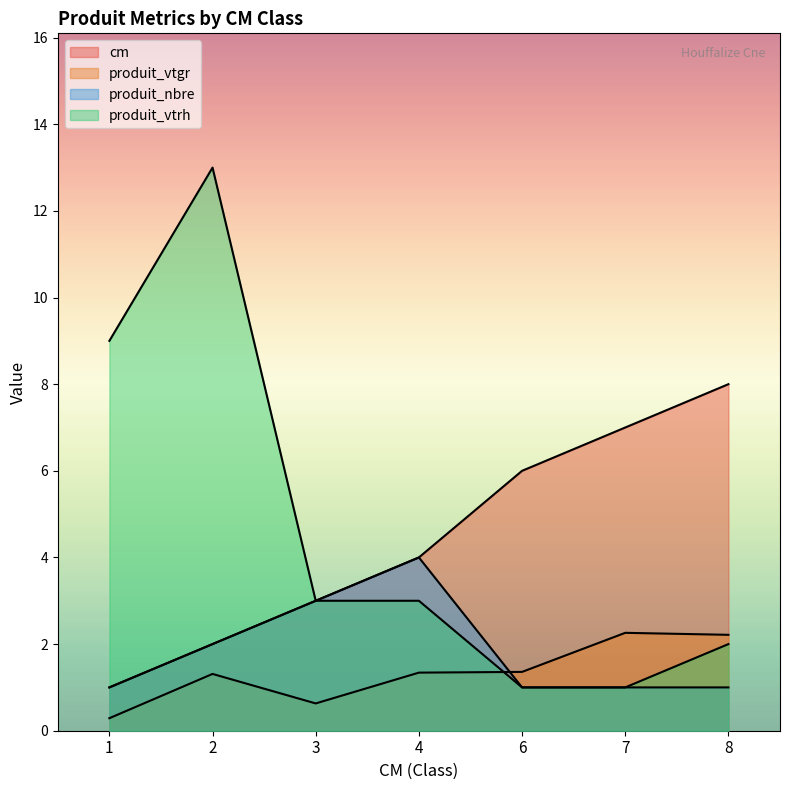

Reading right to left, what are all the values shown in this chart?

cm: 8=8.0	7=7.0	6=6.0	4=4.0	3=3.0	2=2.0	1=1.0
produit_vtgr: 8=2.2	7=2.3	6=1.4	4=1.3	3=0.6	2=1.3	1=0.3
produit_nbre: 8=1.0	7=1.0	6=1.0	4=4.0	3=3.0	2=2.0	1=1.0
produit_vtrh: 8=2.0	7=1.0	6=1.0	4=3.0	3=3.0	2=13.0	1=9.0